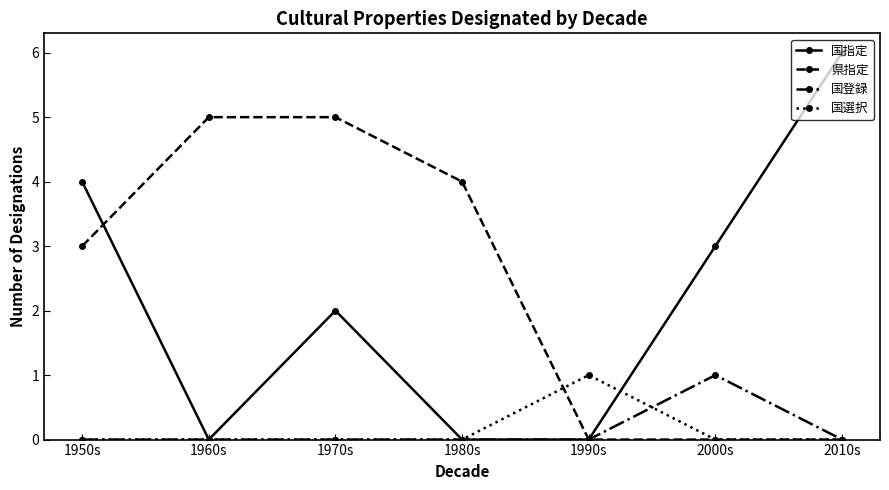

The value of 国登録 at 1960s is 0. True or false?

True